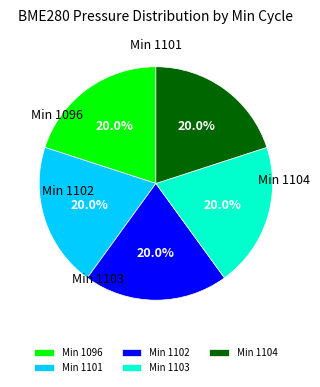

What is the ratio of the value at Min 1102 to the value at Min 1101?

1.0